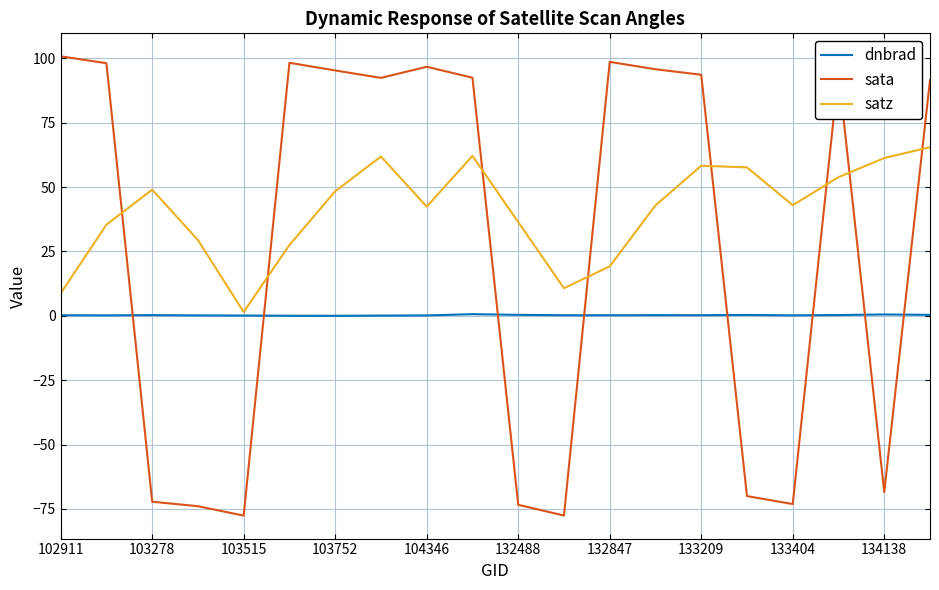

Which series ends up on top after the final intersection of satz and sata?

sata